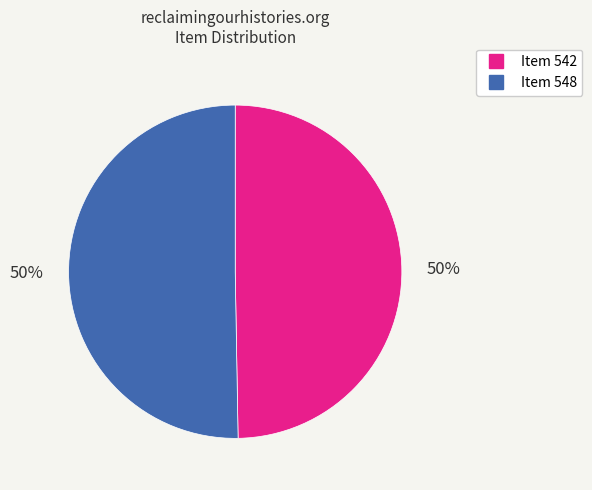

The Item 542 slice represents 41% of the pie. True or false?

False